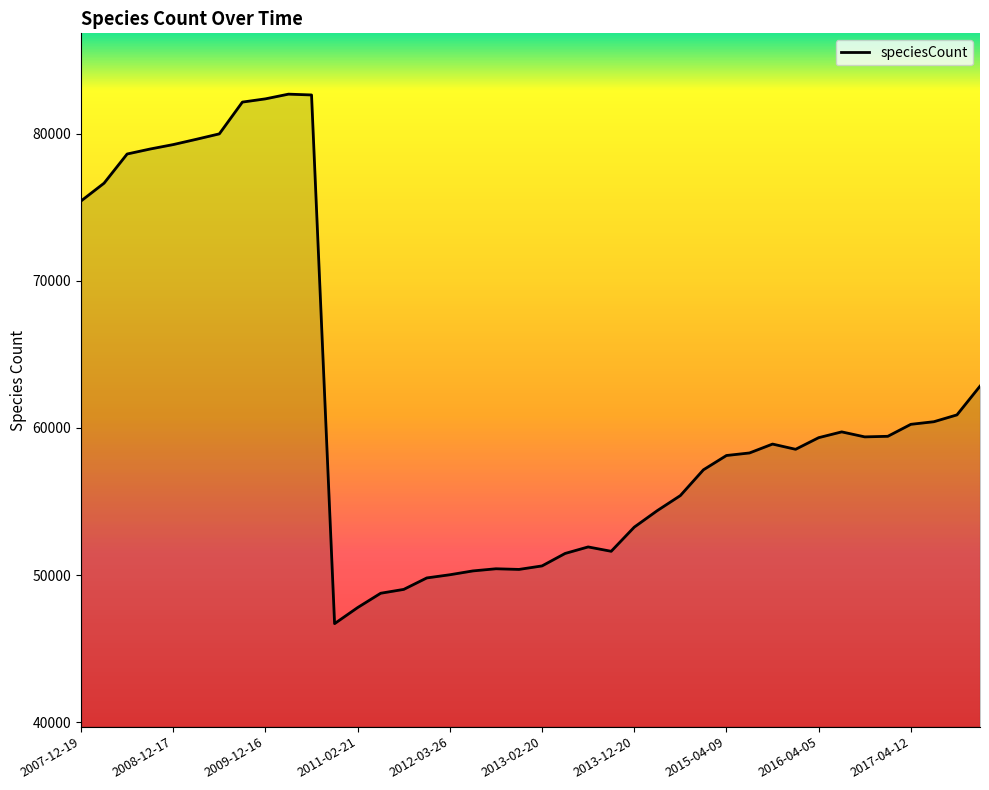

What is the difference between the maximum and minimum values?

35998